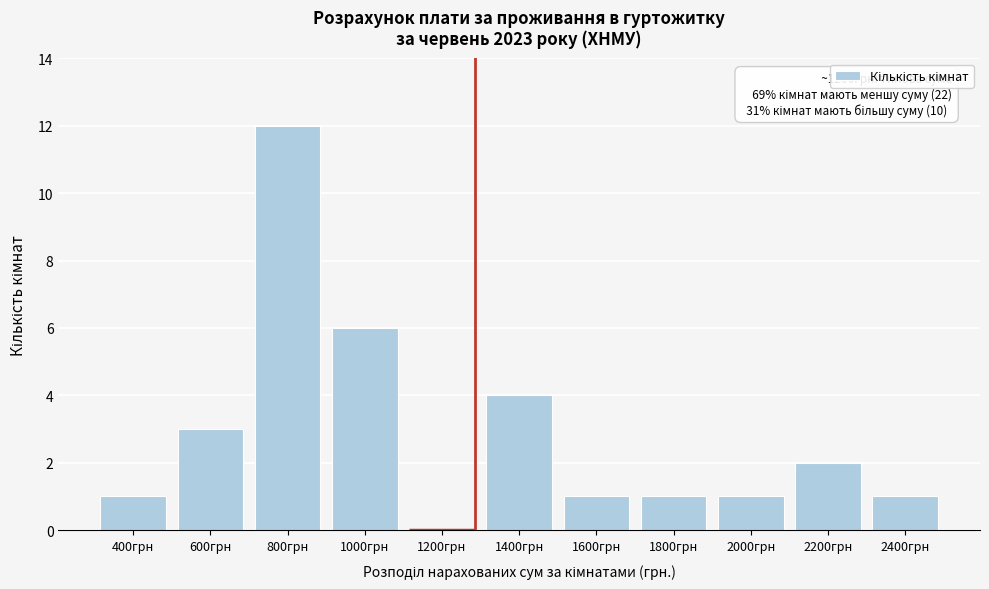

Reading left to right, list all the values displayed in this chart.

400грн=1	600грн=3	800грн=12	1000грн=6	1200грн=0	1400грн=4	1600грн=1	1800грн=1	2000грн=1	2200грн=2	2400грн=1